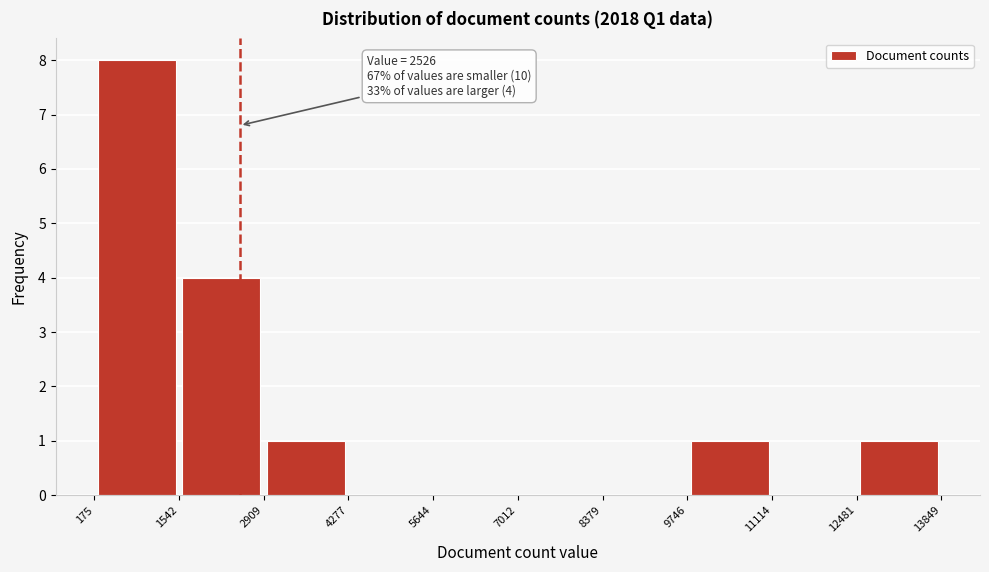

Which range on the x-axis has the tallest bar?

175 to 1542